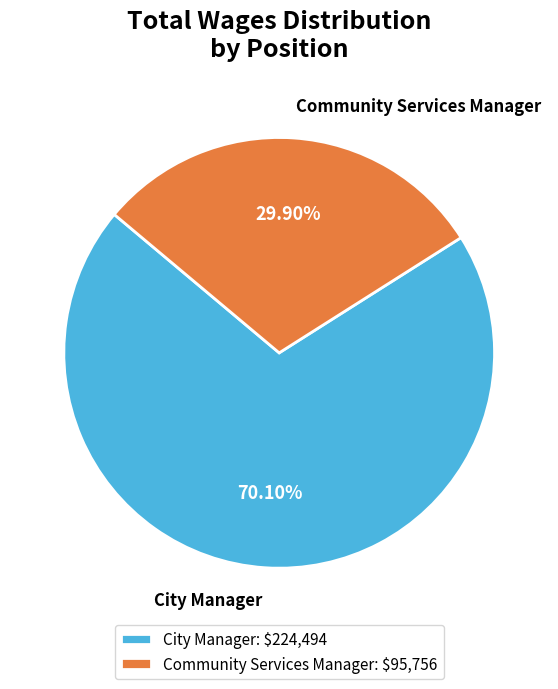

What percentage is the Community Services Manager slice, to the nearest percent?

30%